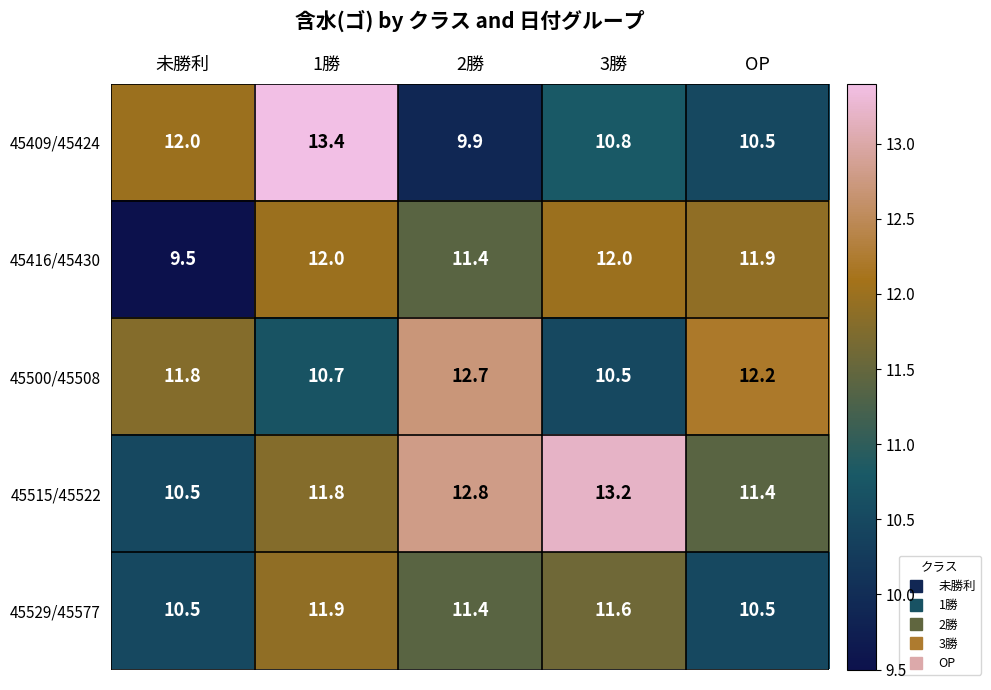

The value of 45409/45424 at 3勝 is 7.5. True or false?

False